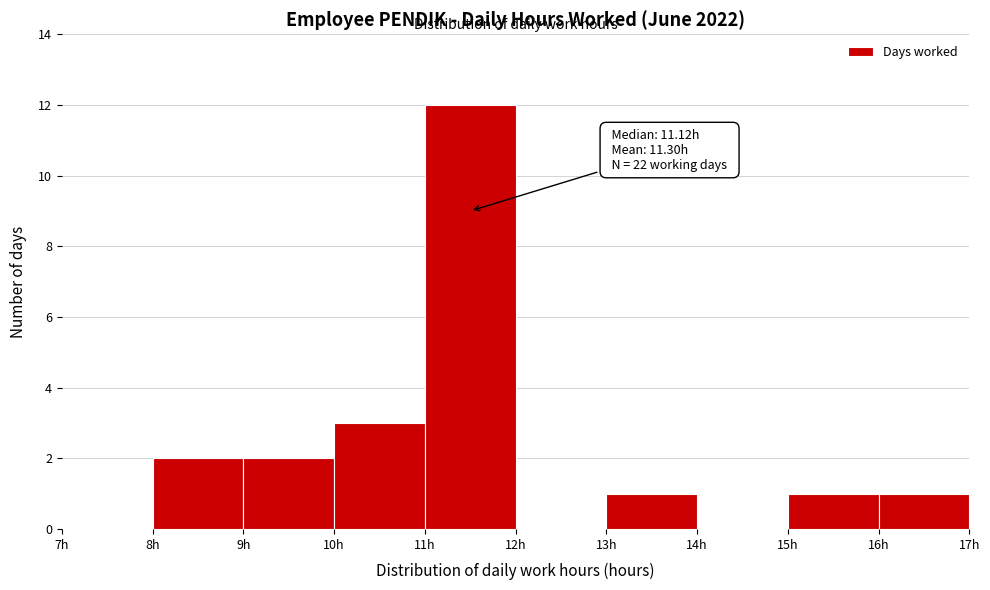

Over which range of the x-axis is the bar tallest?

11 to 12